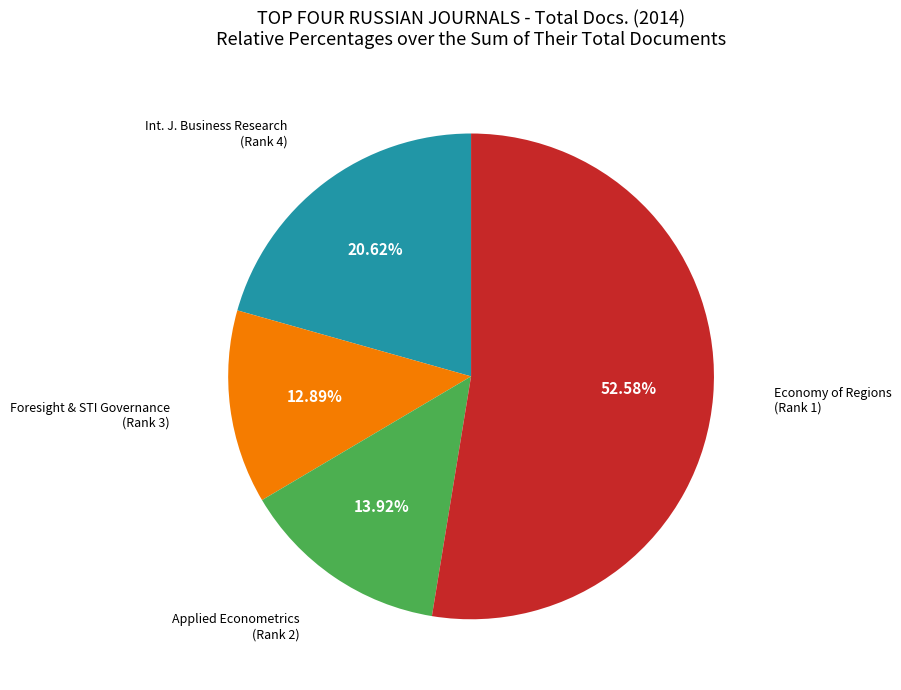

Is there a majority slice in this chart?

Yes